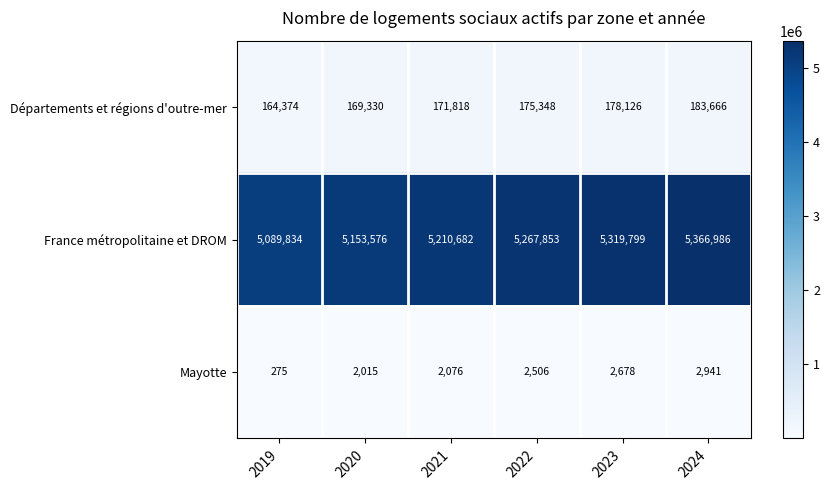

What is the maximum value for Départements et régions d'outre-mer?

183666